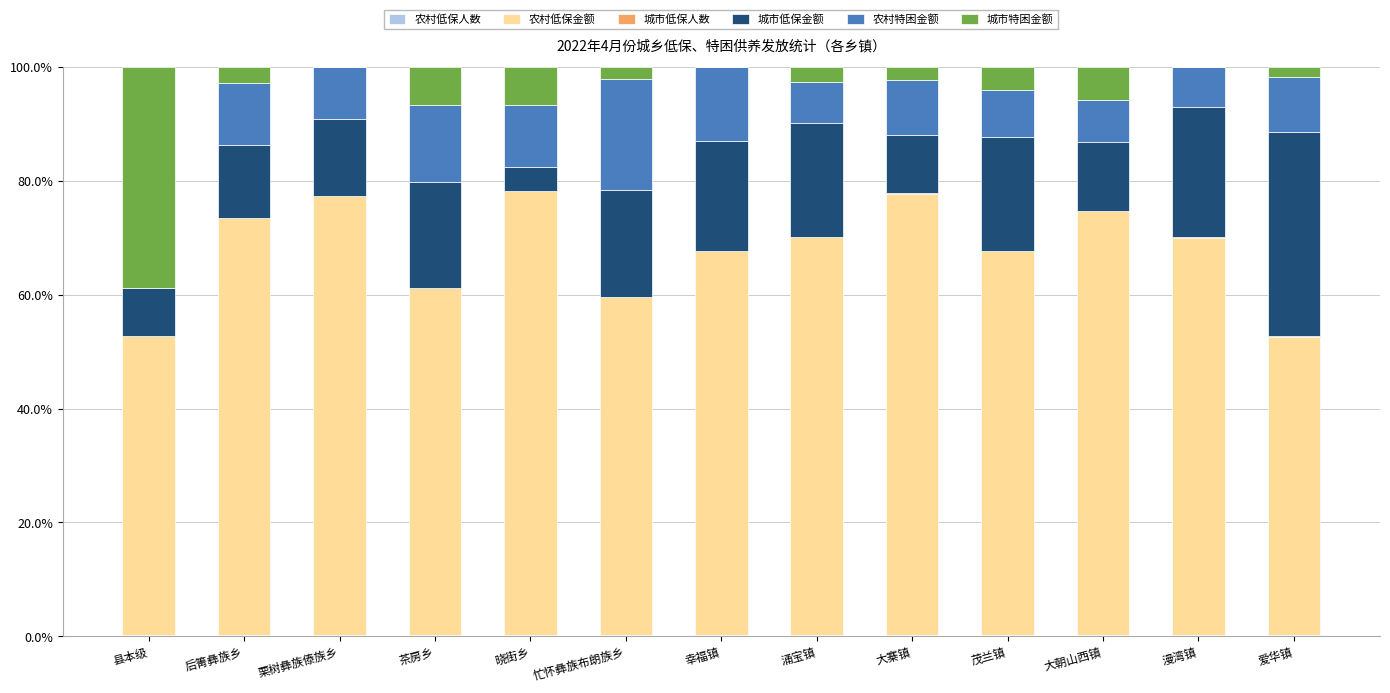

What is the average value of the 农村低保金额 series?

67.6